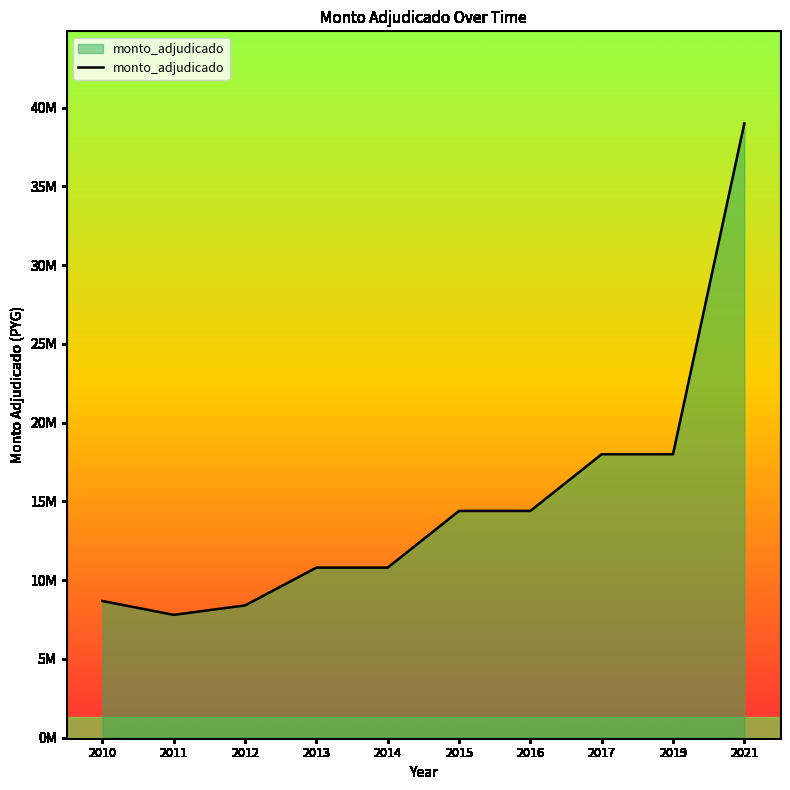

What is the change in value from 2012 to 2015?

+6000000